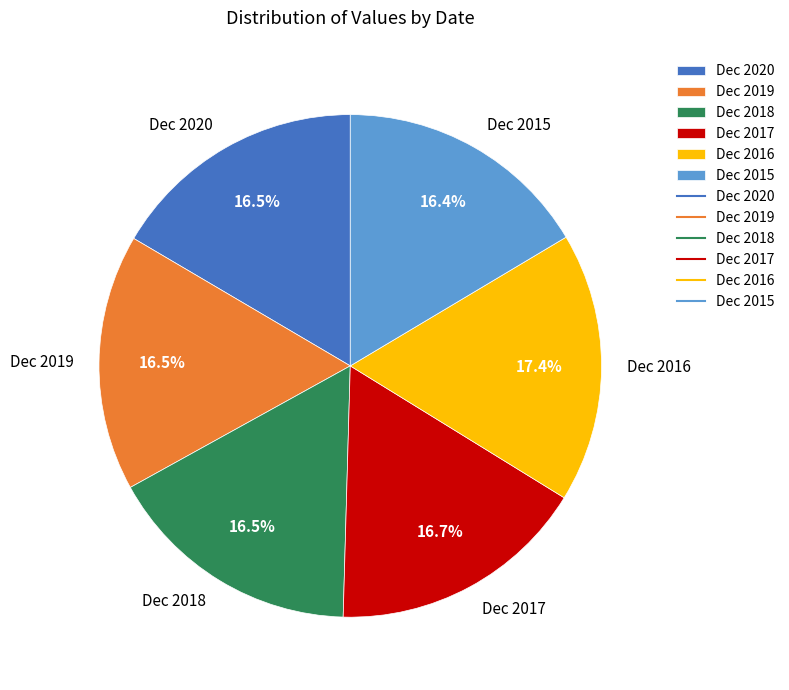

To the nearest percent, what is the average slice percentage?

17%